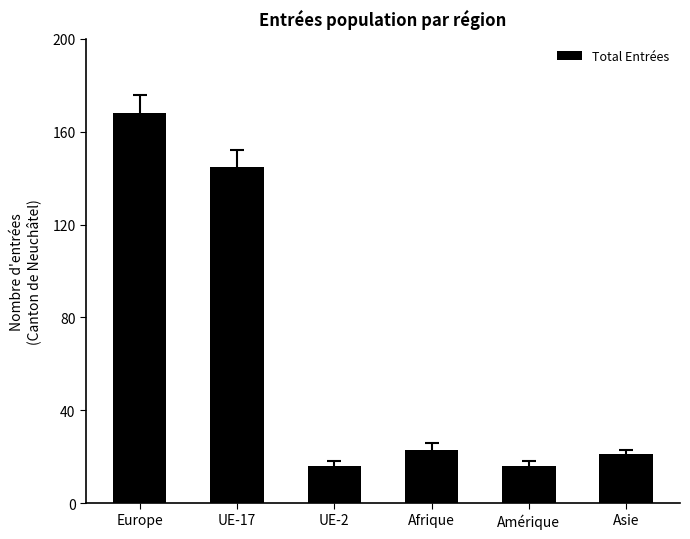

What is the sum of all values?

389